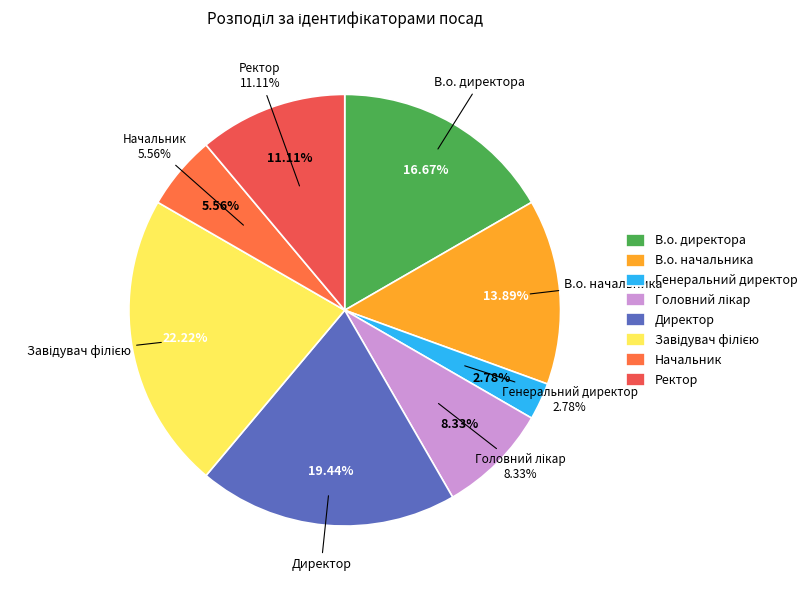

What portion of the pie excludes Начальник?

94.4%